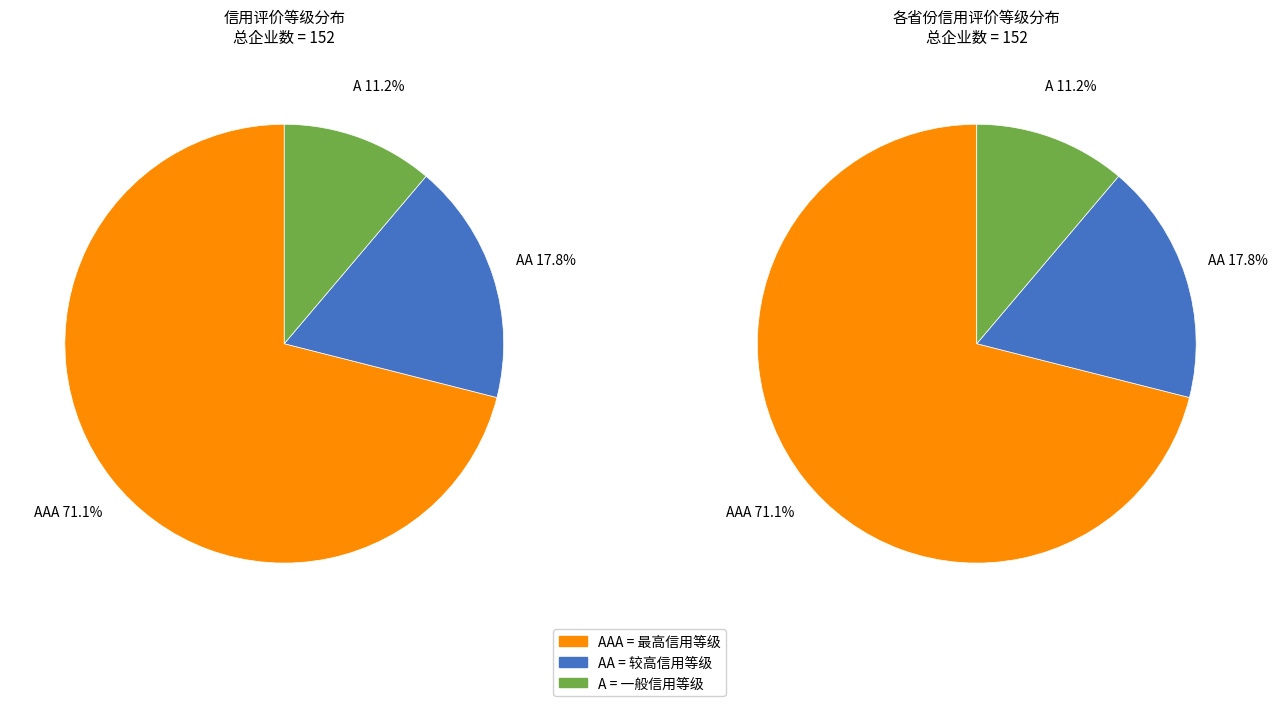

Is there a majority slice in this chart?

Yes